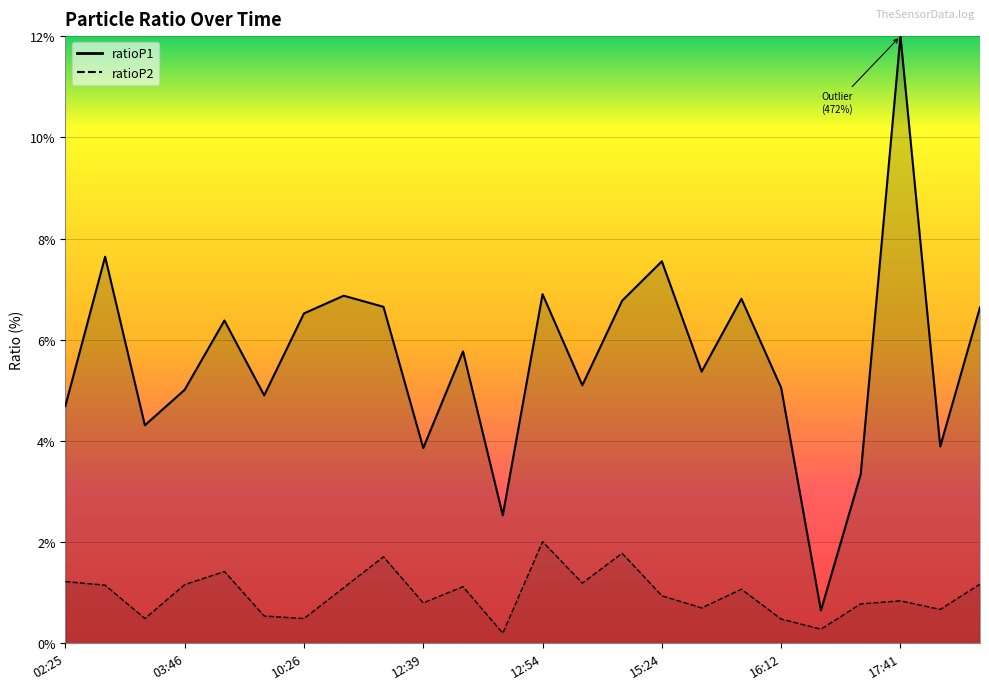

How many data points does each series have?

24